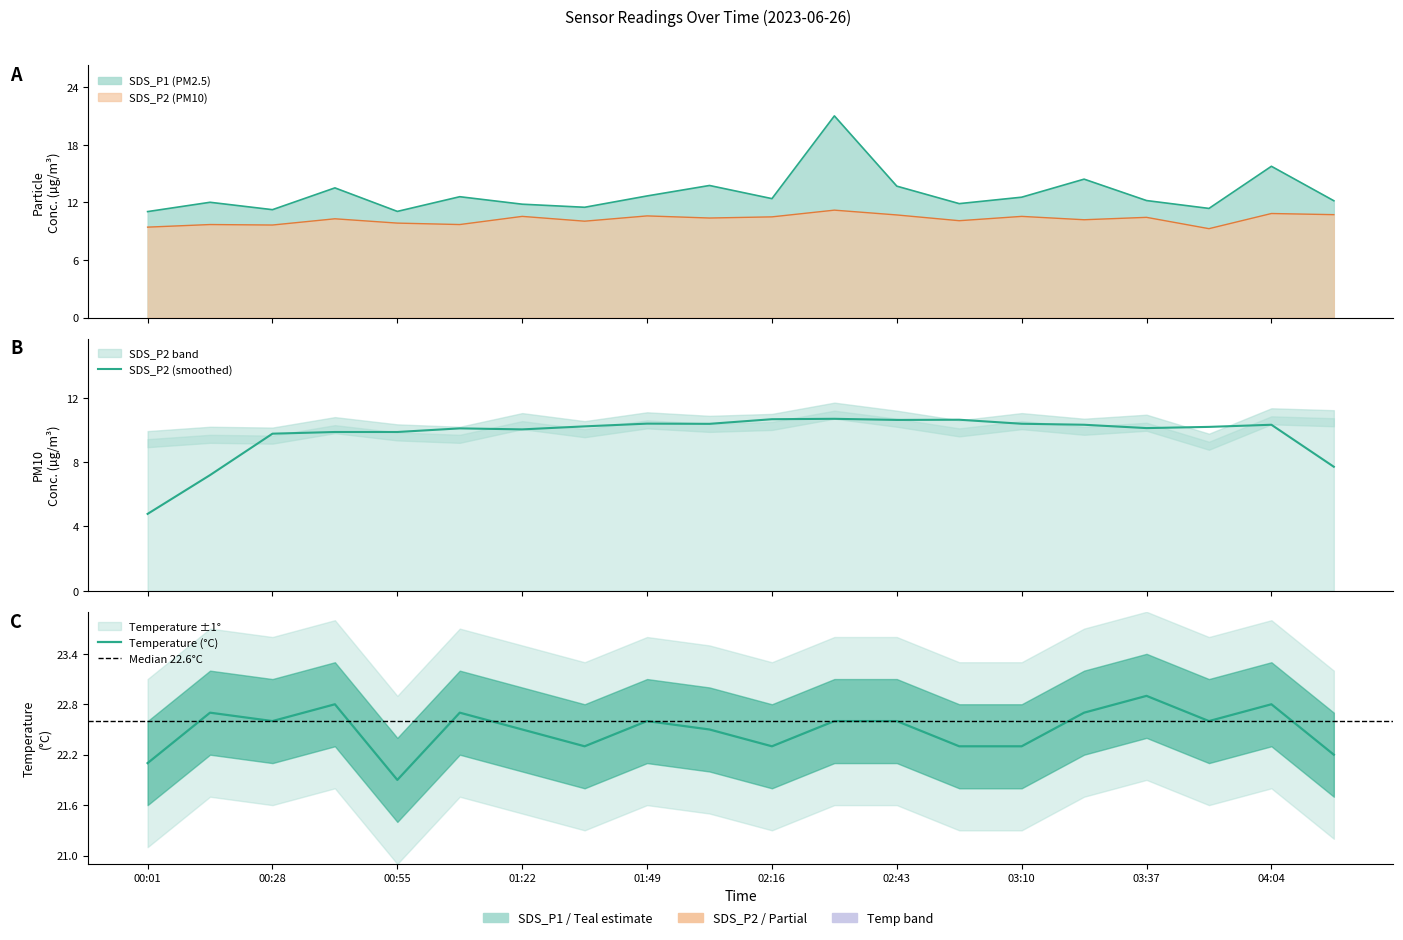

What value does the SDS_P1 series have at 01:09?

12.6